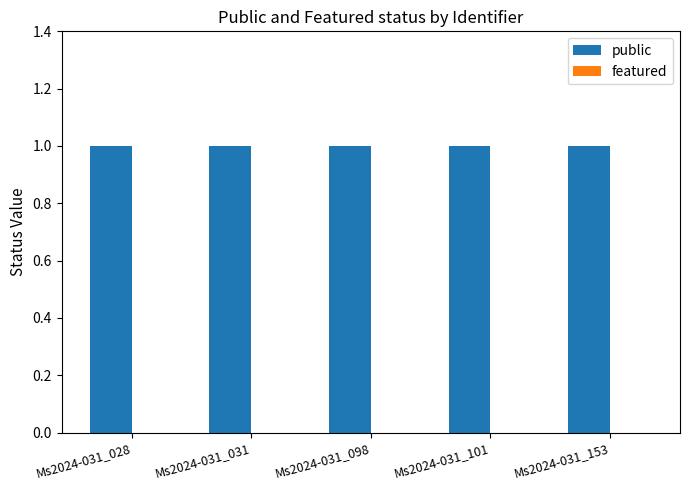

List the series in order of their peak value, highest first.

public, featured